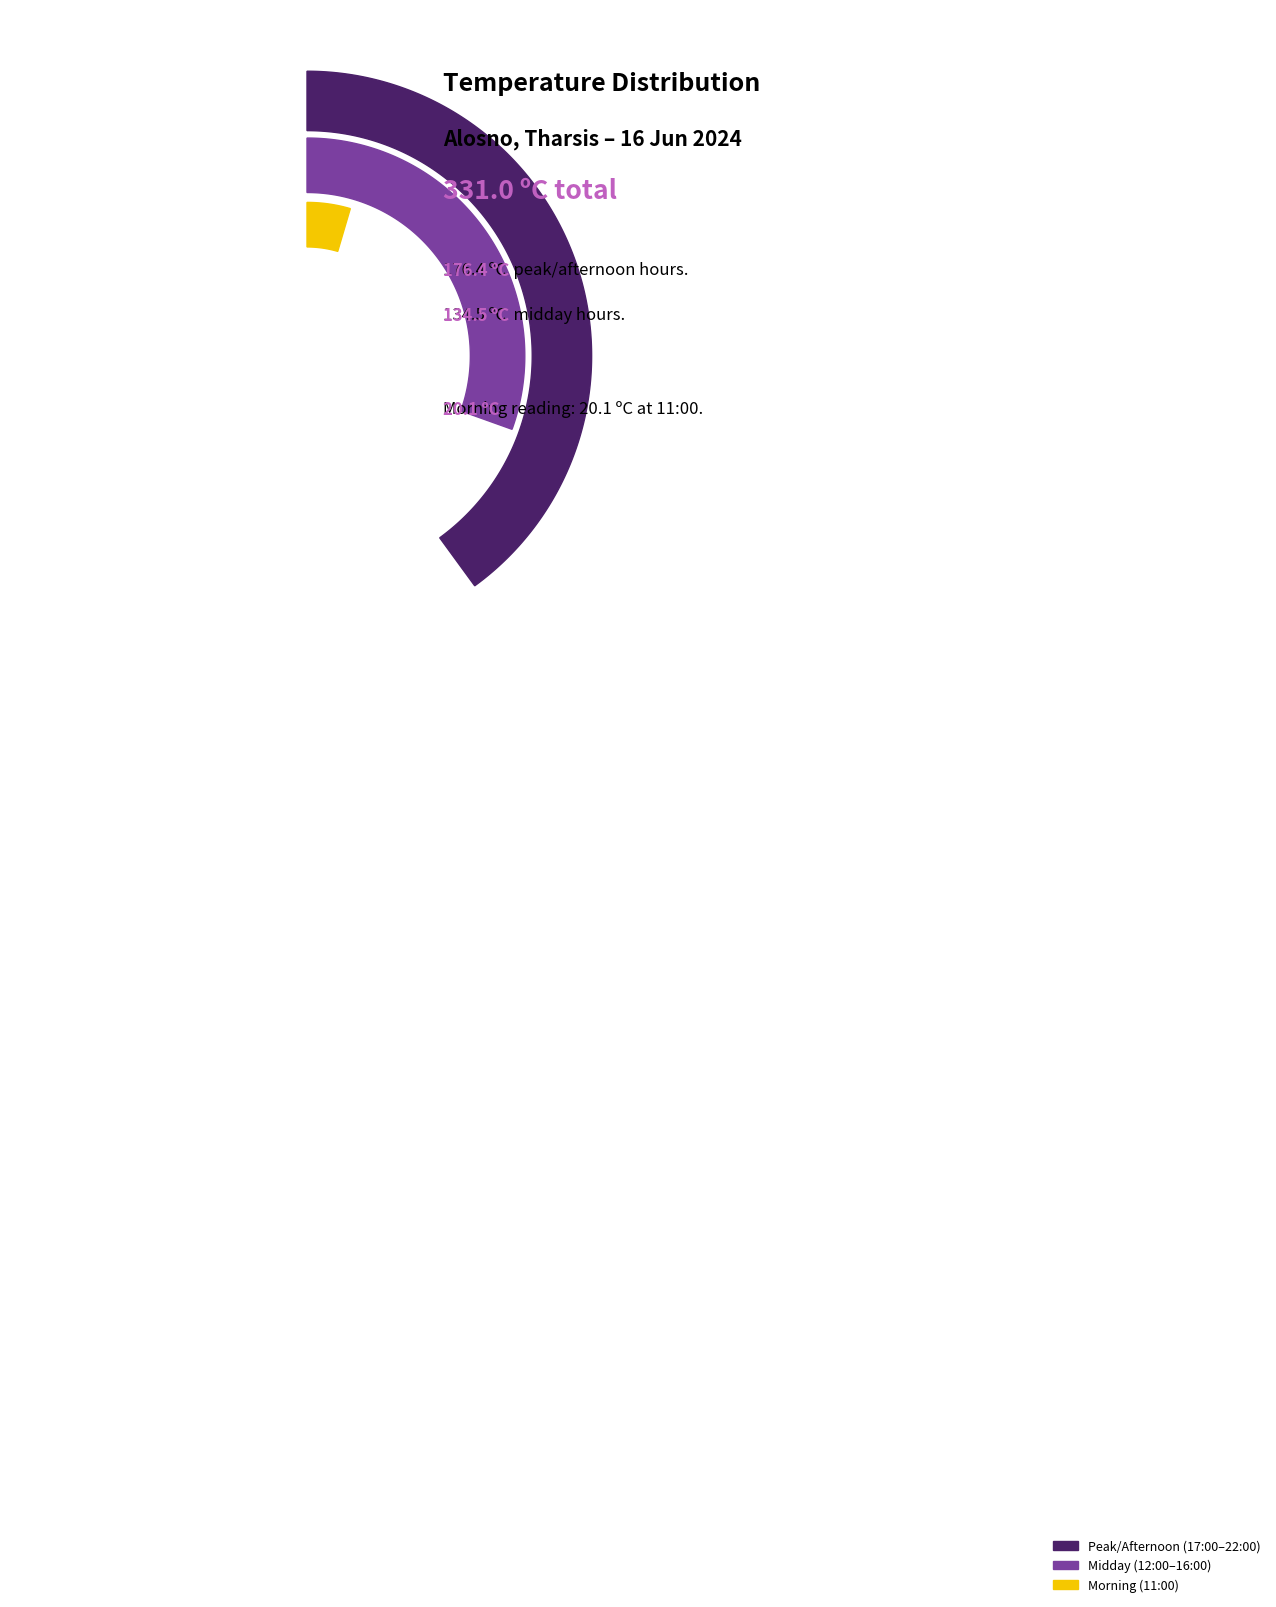

To the nearest percent, what is the combined percentage of 19:00 and 18:00?

18%